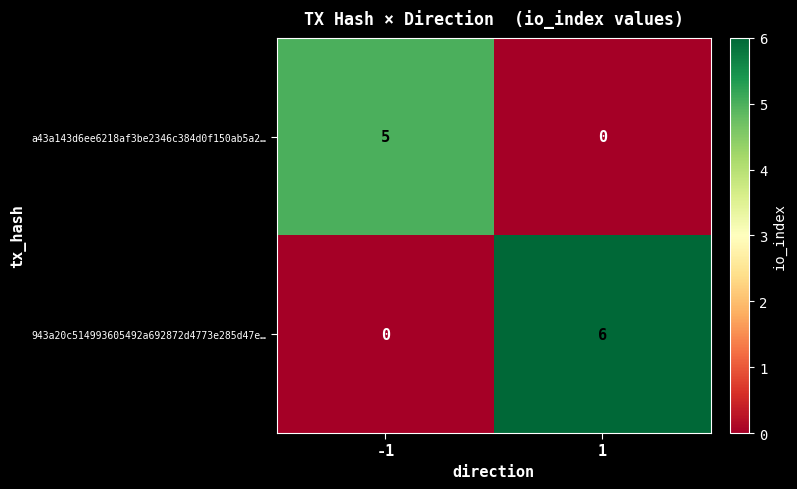

Reading left to right, extract all data points from this chart.

a43a143d6ee6218af3be2346c384d0f150ab5a2…: 5	0
943a20c514993605492a692872d4773e285d47e…: 0	6